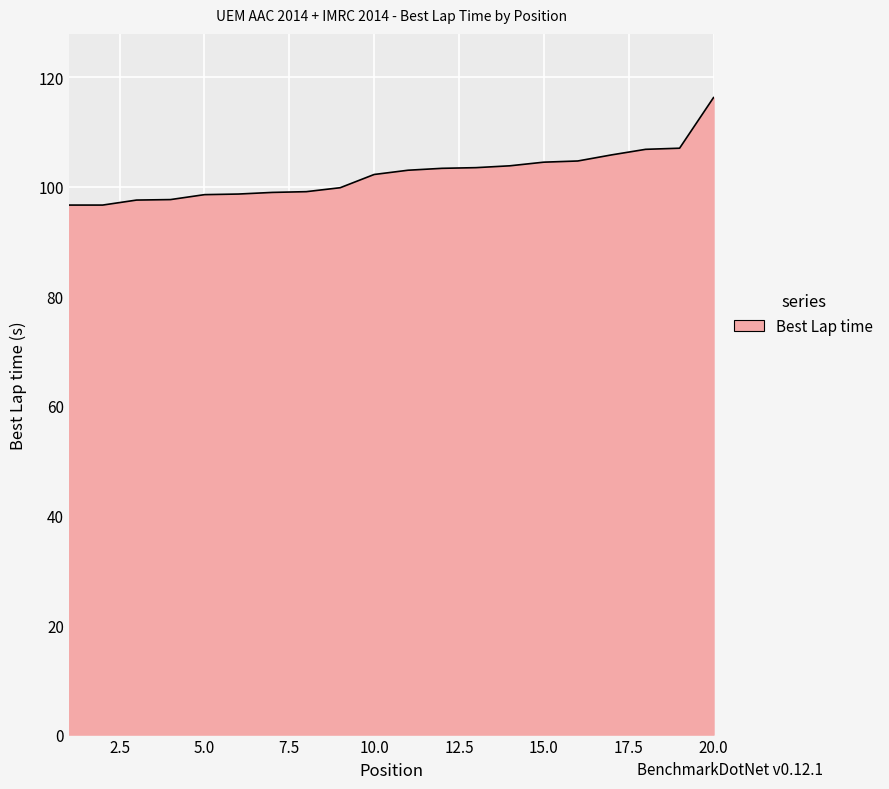

What is the difference between the maximum and minimum values?

19.6